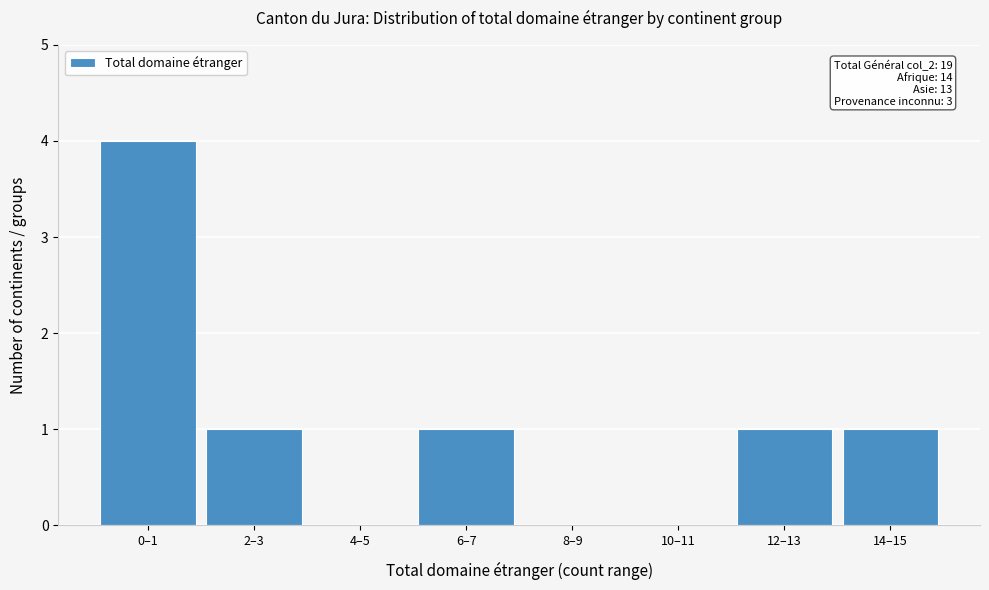

Reading left to right, extract all data points from this chart.

0–1=4	2–3=1	4–5=0	6–7=1	8–9=0	10–11=0	12–13=1	14–15=1